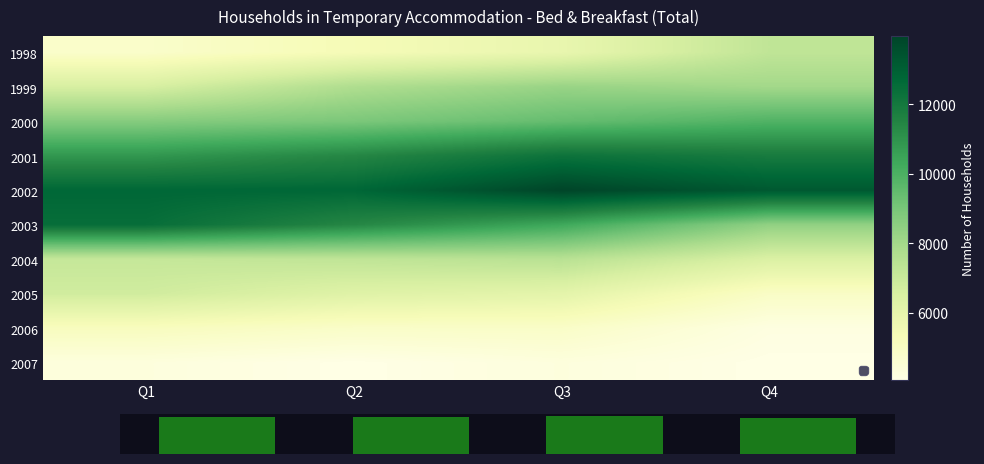

At which label does 2001 first exceed 11860?

Q3